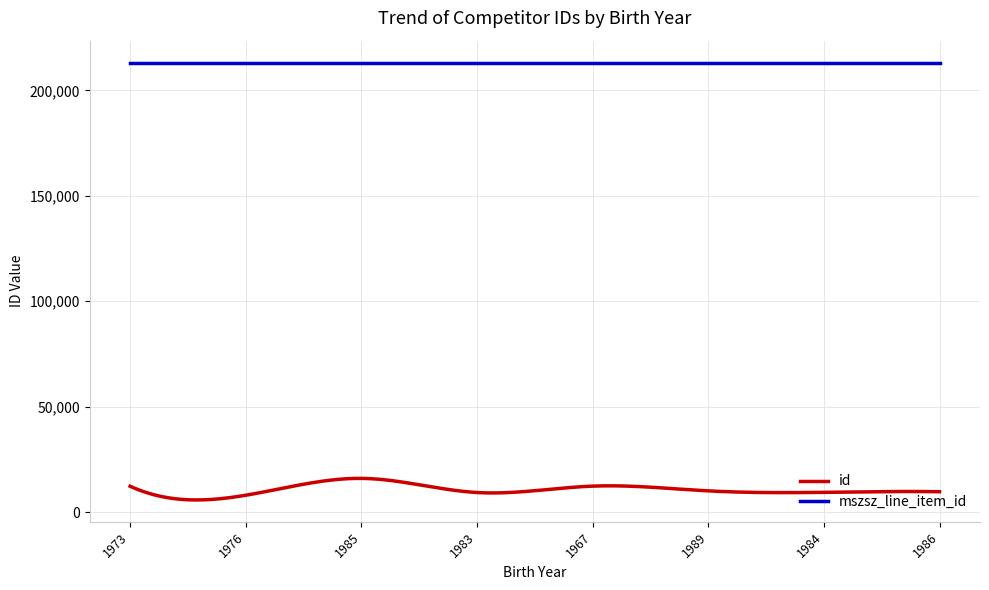

Rank the series by their maximum value, from highest to lowest.

mszsz_line_item_id, id